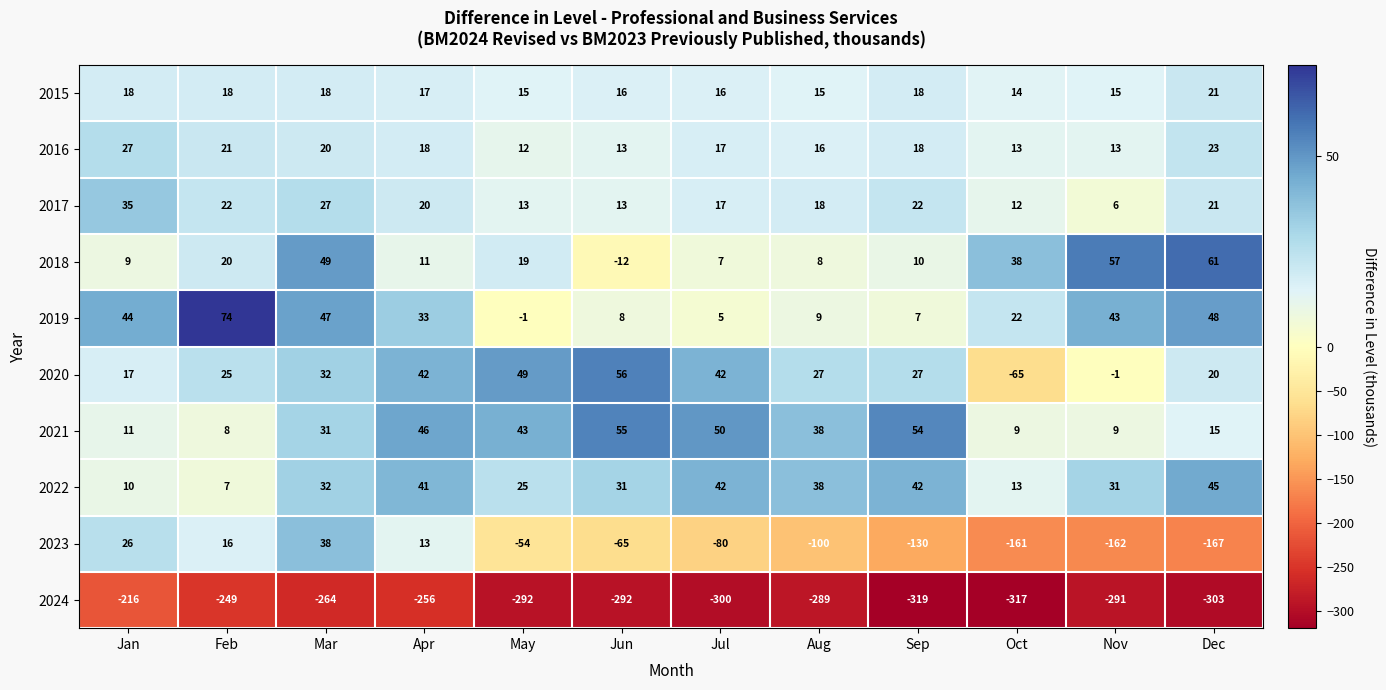

What is the difference between the highest and lowest values at Jan?

260